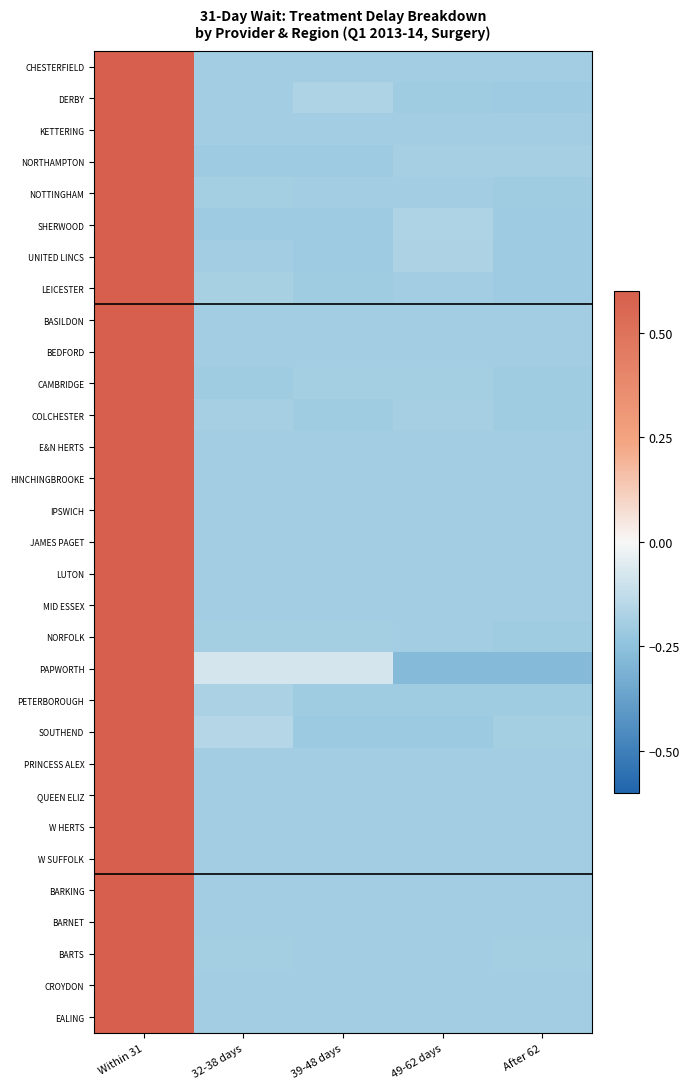

At 39-48 days, list the series in order from largest to smallest.

PAPWORTH, DERBY, NORFOLK, CAMBRIDGE, NOTTINGHAM, CHESTERFIELD, KETTERING, BASILDON, BEDFORD, E&N HERTS, HINCHINGBROOKE, IPSWICH, JAMES PAGET, LUTON, MID ESSEX, PRINCESS ALEX, QUEEN ELIZ, W HERTS, W SUFFOLK, BARKING, BARNET, CROYDON, EALING, BARTS, LEICESTER, PETERBOROUGH, COLCHESTER, SHERWOOD, UNITED LINCS, NORTHAMPTON, SOUTHEND